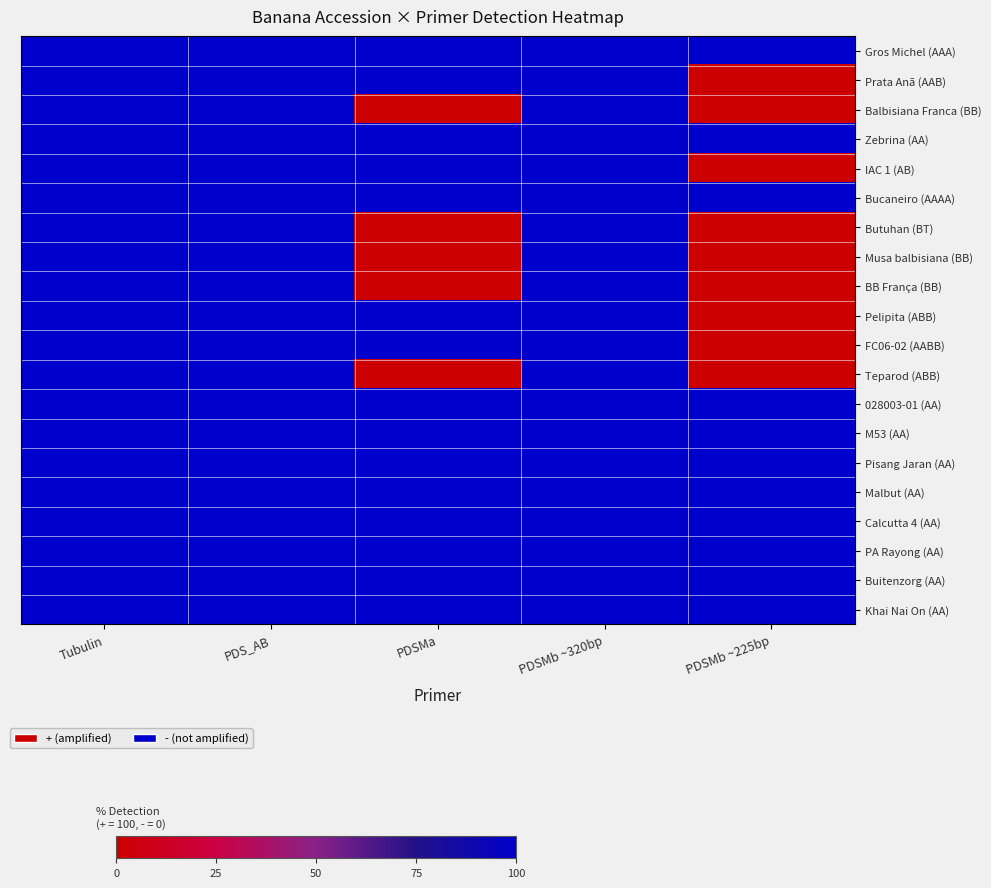

List the series in order of their peak value, lowest first.

Gros Michel (AAA), Prata Anã (AAB), Balbisiana Franca (BB), Zebrina (AA), IAC 1 (AB), Bucaneiro (AAAA), Butuhan (BT), Musa balbisiana (BB), BB França (BB), Pelipita (ABB), FC06-02 (AABB), Teparod (ABB), 028003-01 (AA), M53 (AA), Pisang Jaran (AA), Malbut (AA), Calcutta 4 (AA), PA Rayong (AA), Buitenzorg (AA), Khai Nai On (AA)